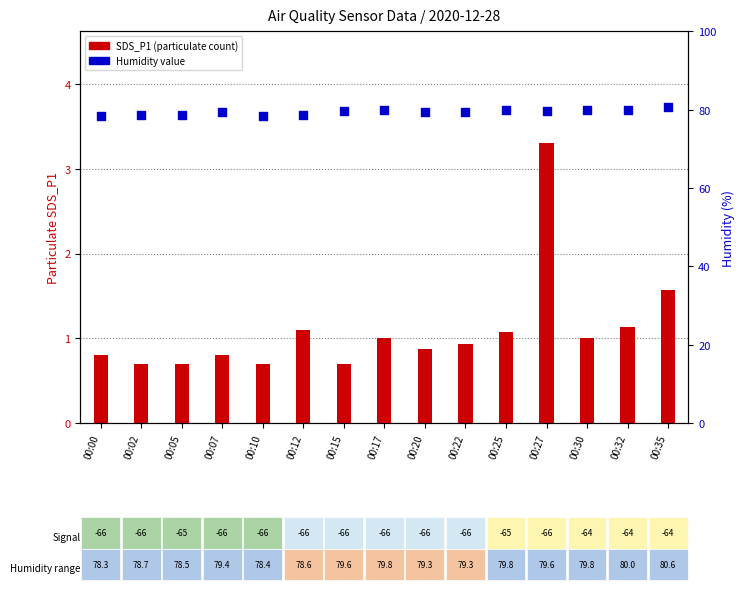

Which series reaches the maximum Y coordinate?

SDS_P2 (humidity)